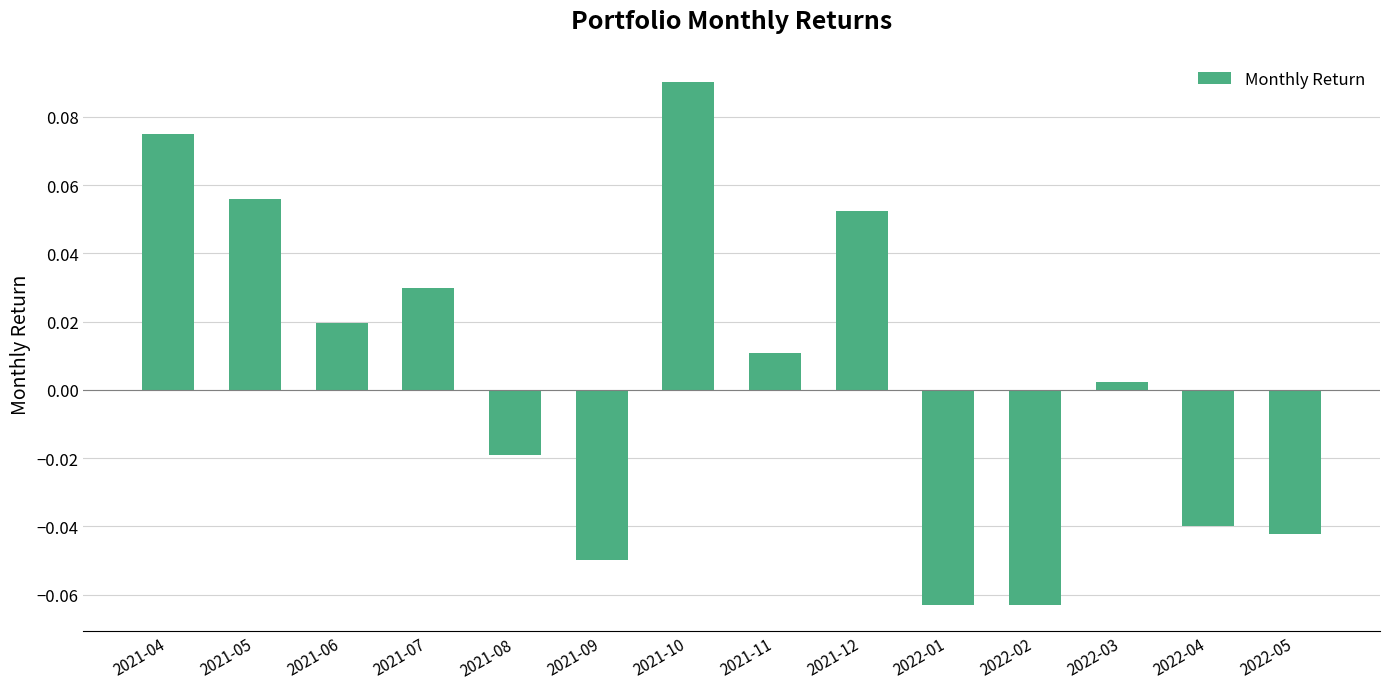

What is the label of the 13th bar from the right?

2021-05